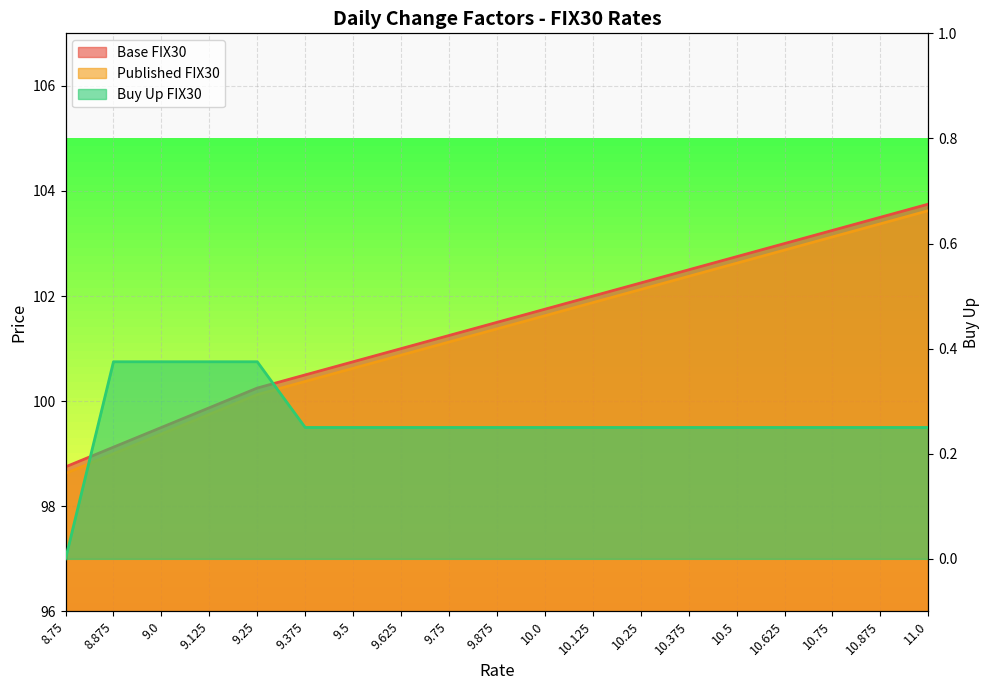

Reading left to right, what are all the values shown in this chart?

Base FIX30: 8.75=98.8	8.875=99.1	9.0=99.5	9.125=99.9	9.25=100.2	9.375=100.5	9.5=100.8	9.625=101.0	9.75=101.2	9.875=101.5	10.0=101.8	10.125=102.0	10.25=102.2	10.375=102.5	10.5=102.8	10.625=103.0	10.75=103.2	10.875=103.5	11.0=103.8
Published FIX30: 8.75=98.6	8.875=99.0	9.0=99.4	9.125=99.8	9.25=100.1	9.375=100.4	9.5=100.6	9.625=100.9	9.75=101.1	9.875=101.4	10.0=101.6	10.125=101.9	10.25=102.1	10.375=102.4	10.5=102.6	10.625=102.9	10.75=103.1	10.875=103.4	11.0=103.6
Buy Up FIX30: 8.75=0.0	8.875=0.4	9.0=0.4	9.125=0.4	9.25=0.4	9.375=0.2	9.5=0.2	9.625=0.2	9.75=0.2	9.875=0.2	10.0=0.2	10.125=0.2	10.25=0.2	10.375=0.2	10.5=0.2	10.625=0.2	10.75=0.2	10.875=0.2	11.0=0.2